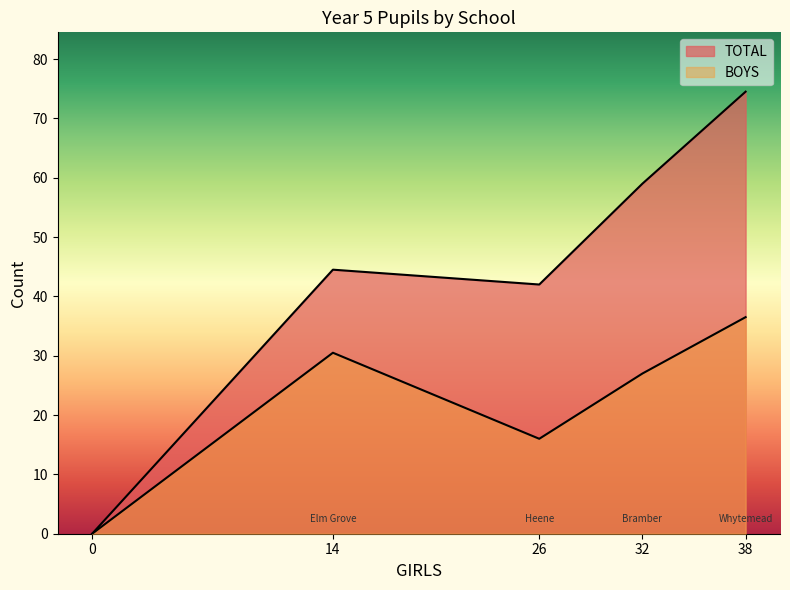

What is the label of the 4th point from the right?

Elm Grove